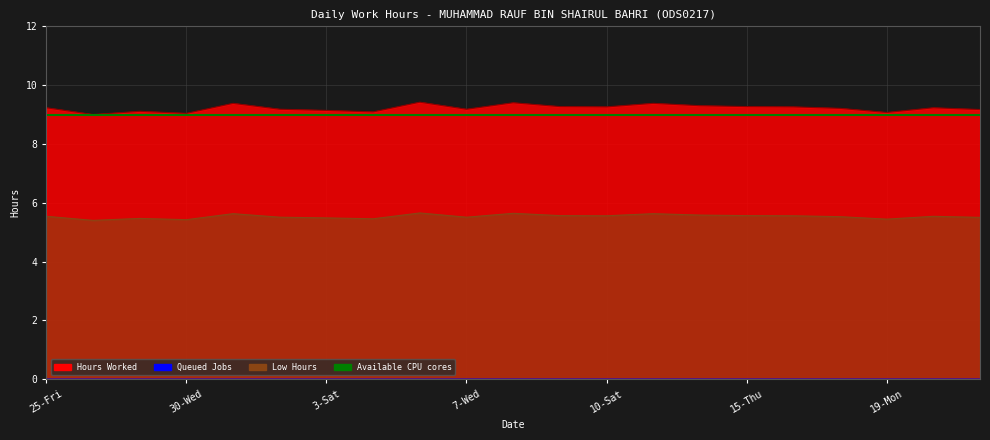

What is the label of the 2nd point from the left?

26-Sat